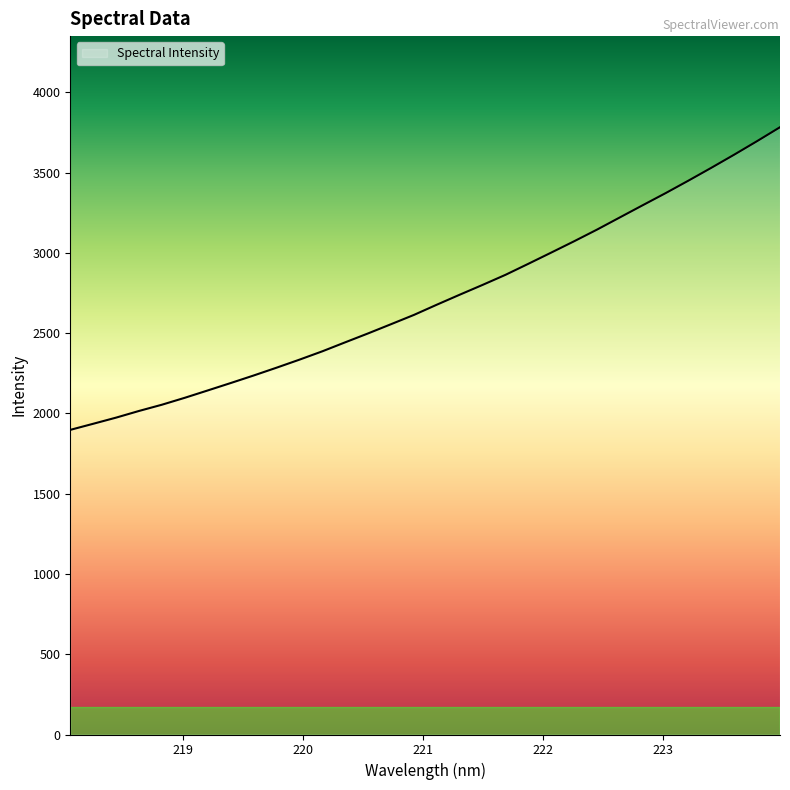

What is the difference between the second highest and second lowest values?

1760.5